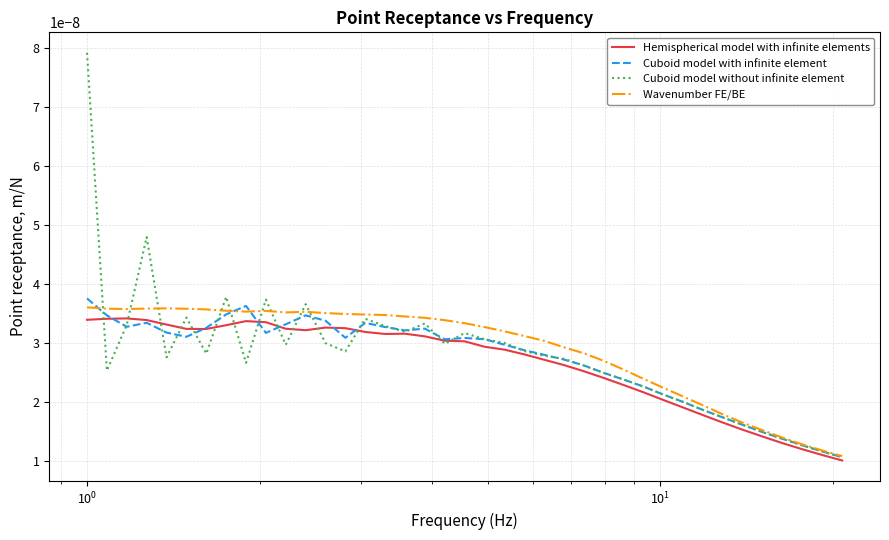

Which series has the widest spread of values?

Cuboid model without infinite element